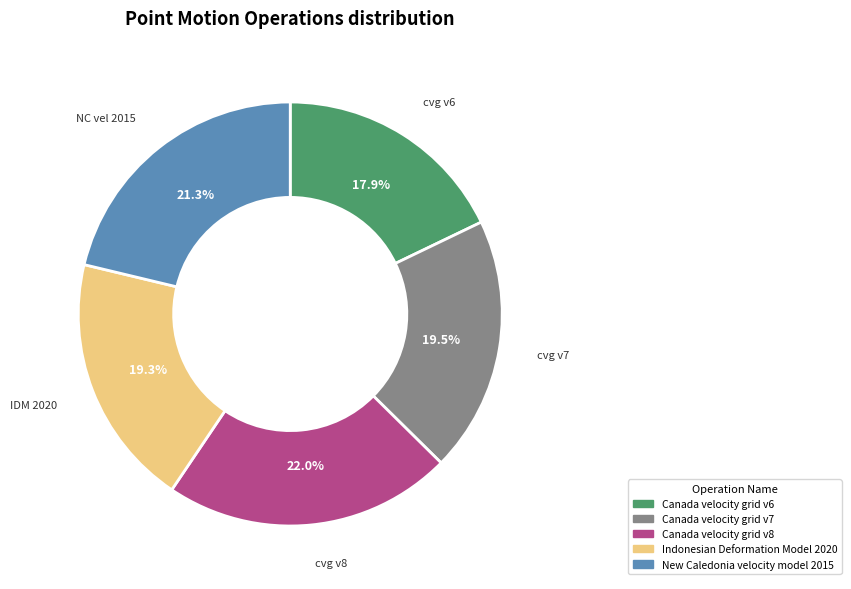

What is the smallest slice in the pie chart?

Canada velocity grid v6